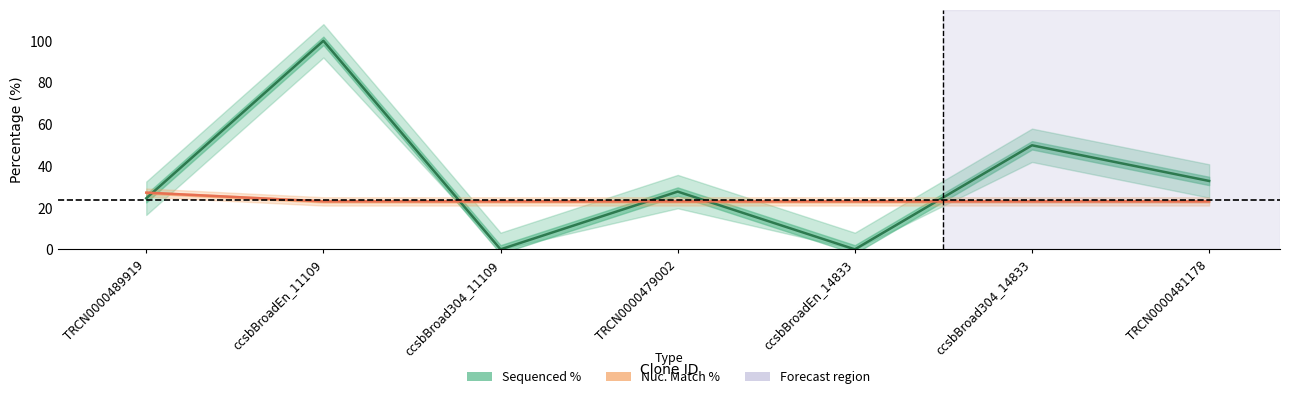

Which category has the lowest value in the Sequenced % series?

ccsbBroad304_11109